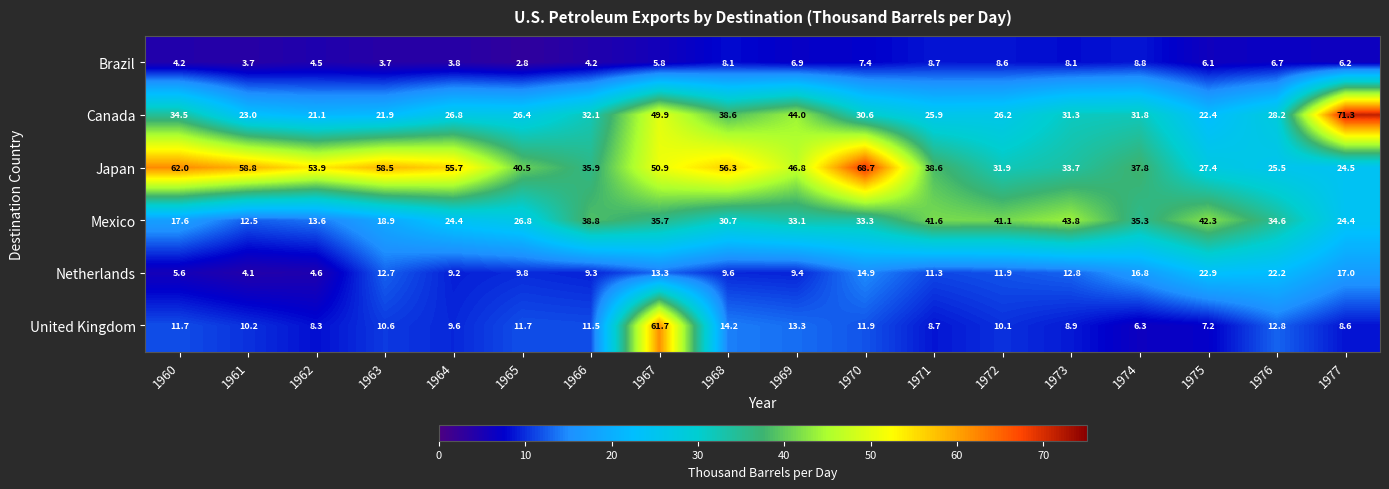

What is the smallest value displayed?

2.8